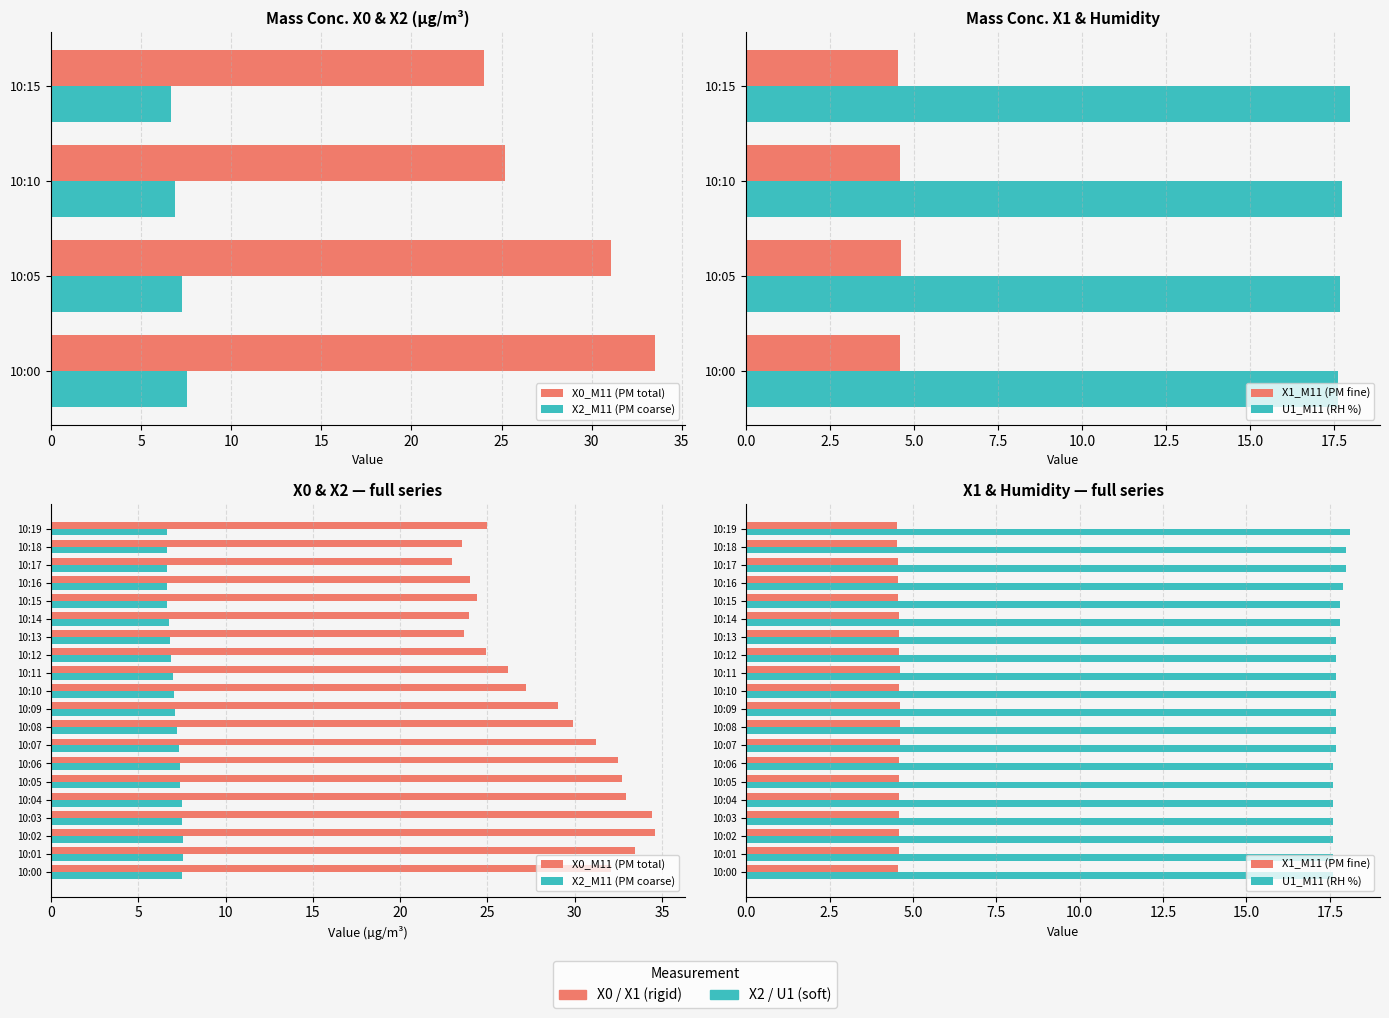

What are all the series names shown in the legend?

X0_M11 (PM total), X2_M11 (PM coarse), X1_M11 (PM fine), U1_M11 (RH %)